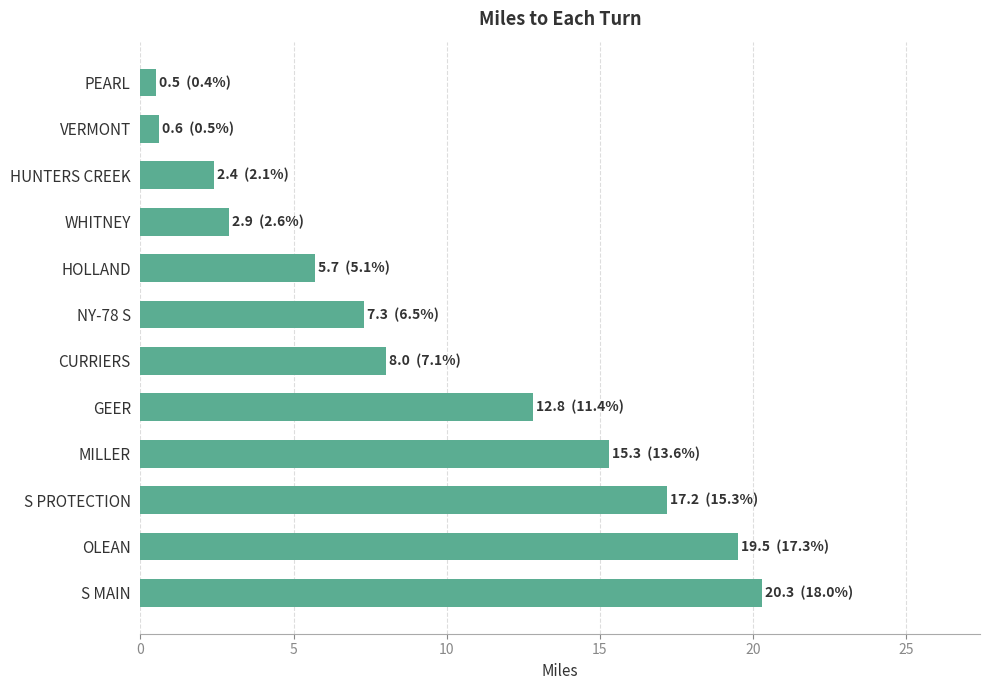

What is the value of the 5th bar from the top?

5.7